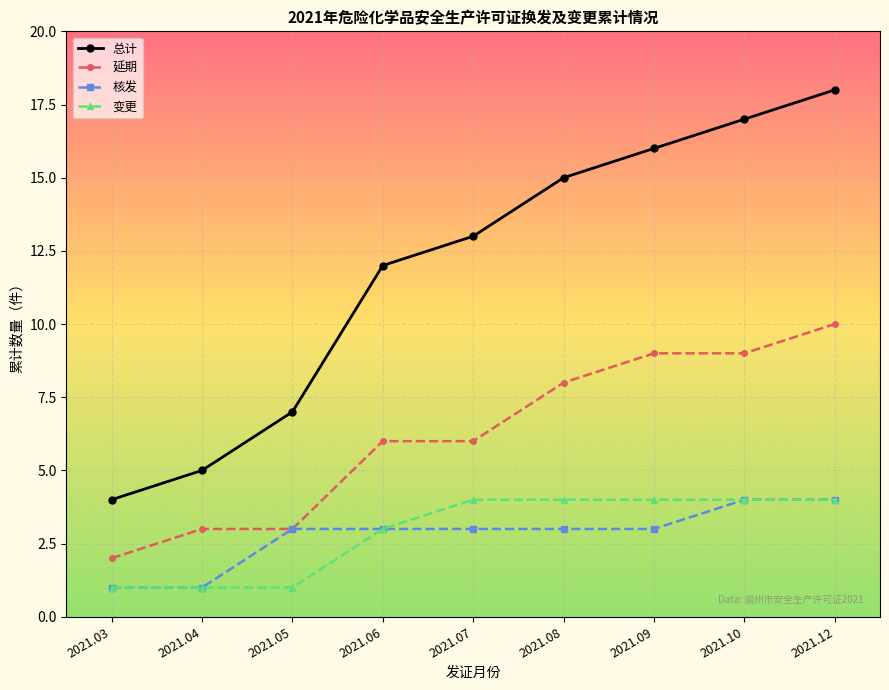

True or false: 延期 and 变更 intersect in this chart.

False